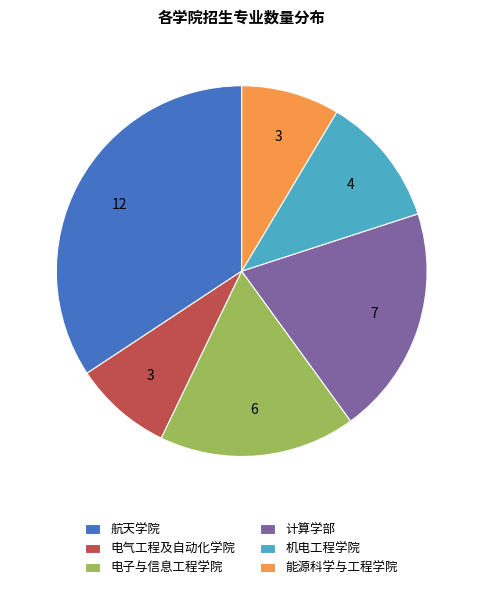

Which category has the biggest portion of the pie?

航天学院